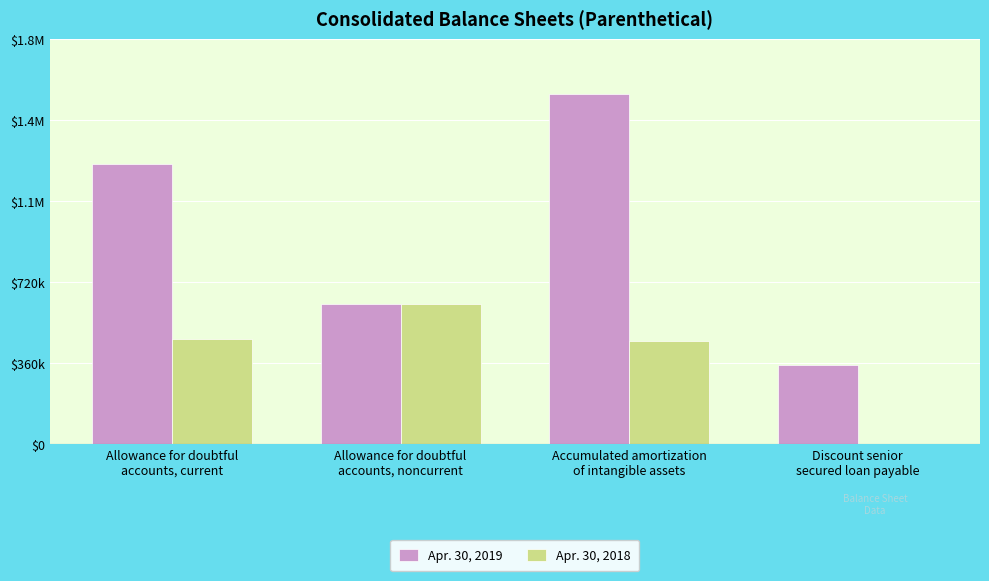

Does the chart contain stacked bars?

No